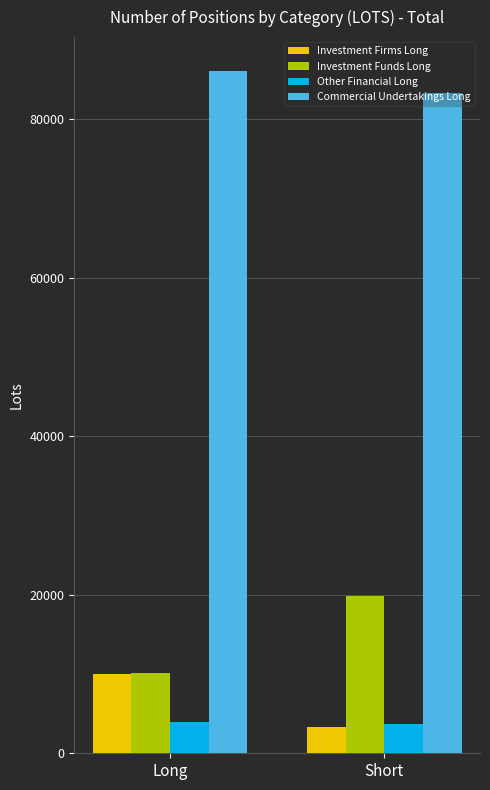

At how many categories does at least one series exceed 52884?

2